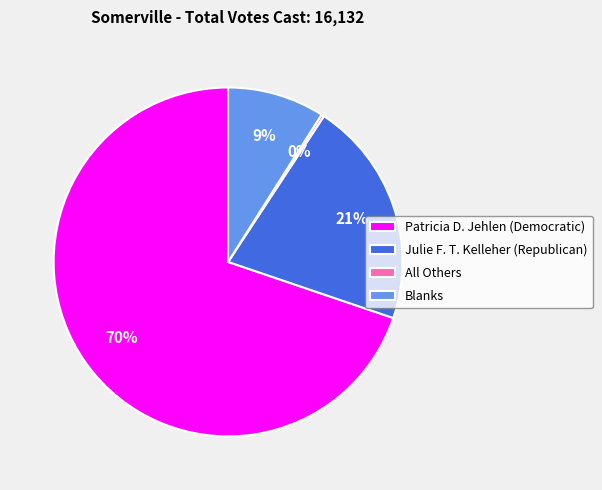

Which category accounts for the majority?

Patricia D. Jehlen (Democratic)